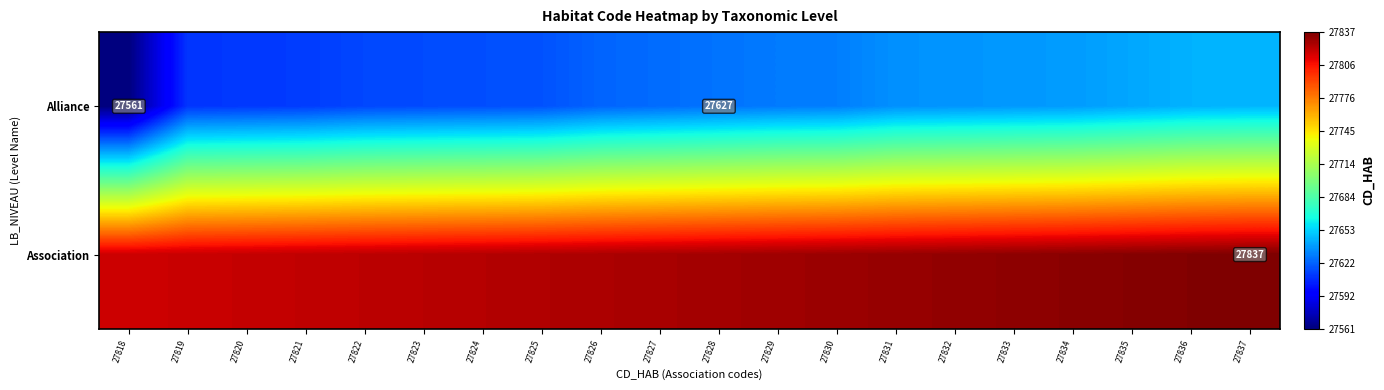

Is it true that Association equals 27823 at 27823?

True